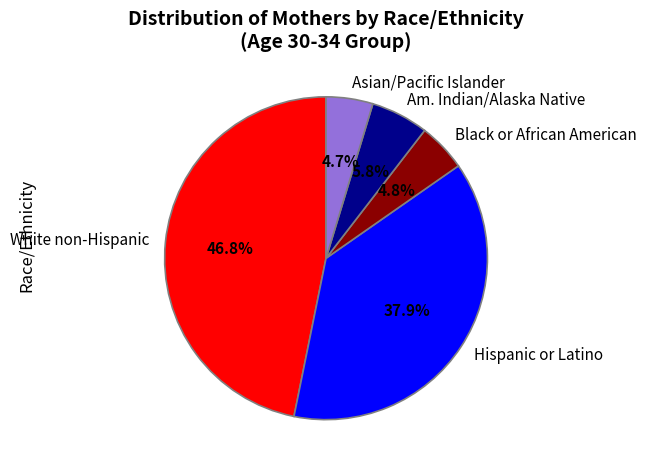

What percentage is NOT represented by Hispanic or Latino?

62.1%